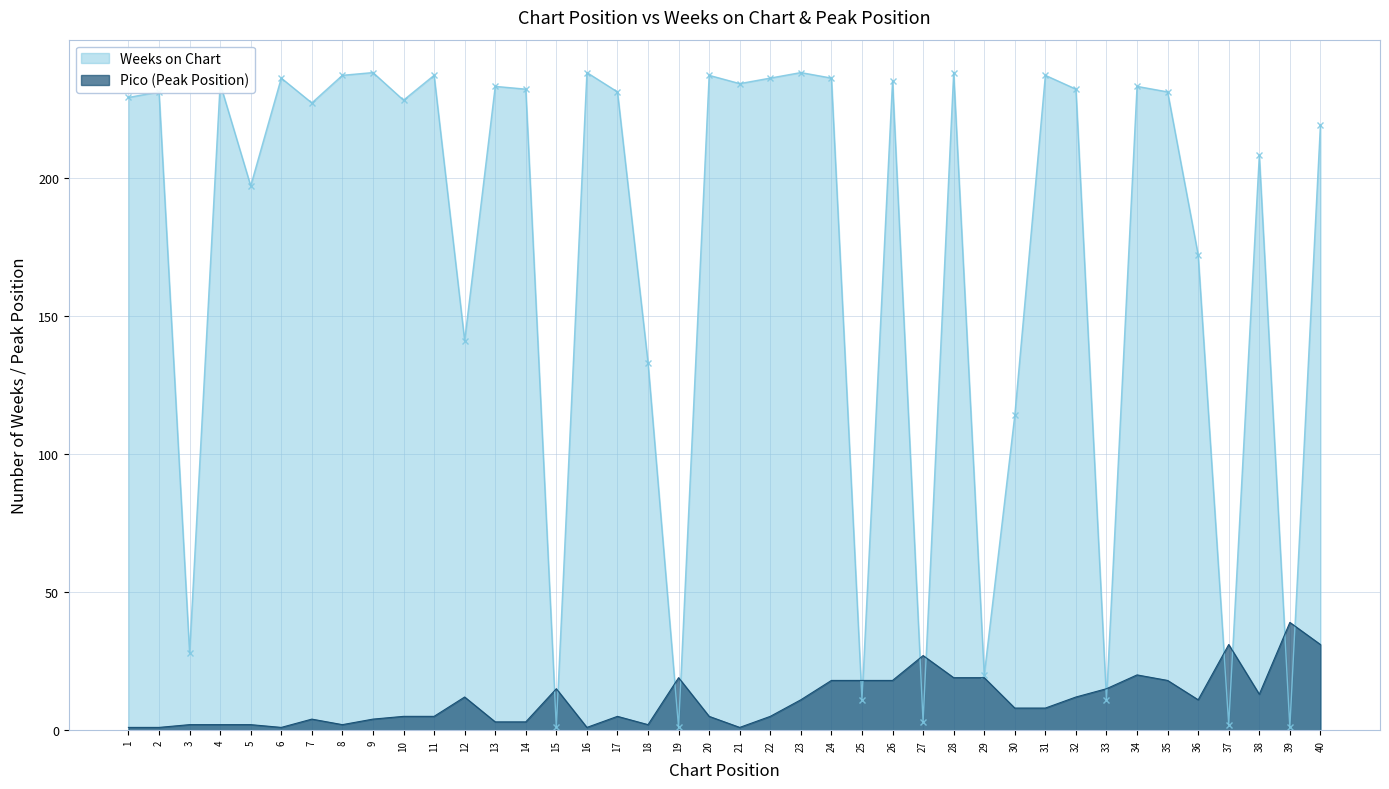

Does the chart have visible grid lines?

Yes